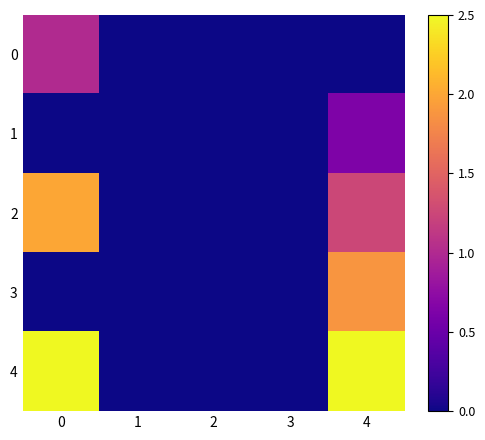

Reading left to right, transcribe all the data shown in this chart.

0: 0=1.0	1=0.0	2=0.0	3=0.0	4=0.0
1: 0=0.0	1=0.0	2=0.0	3=0.0	4=0.6
2: 0=2.0	1=0.0	2=0.0	3=0.0	4=1.2
3: 0=0.0	1=0.0	2=0.0	3=0.0	4=1.9
4: 0=2.5	1=0.0	2=0.0	3=0.0	4=2.5